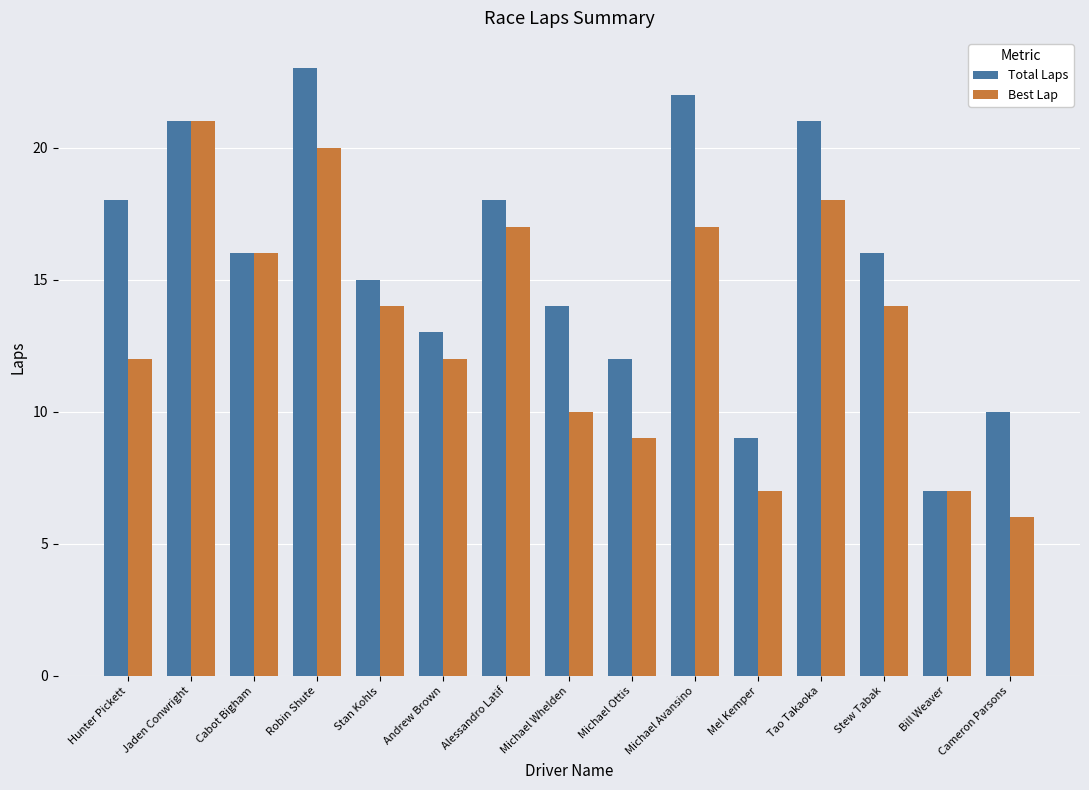

Reading left to right, what are all the values shown in this chart?

Total Laps: 18	21	16	23	15	13	18	14	12	22	9	21	16	7	10
Best Lap: 12	21	16	20	14	12	17	10	9	17	7	18	14	7	6